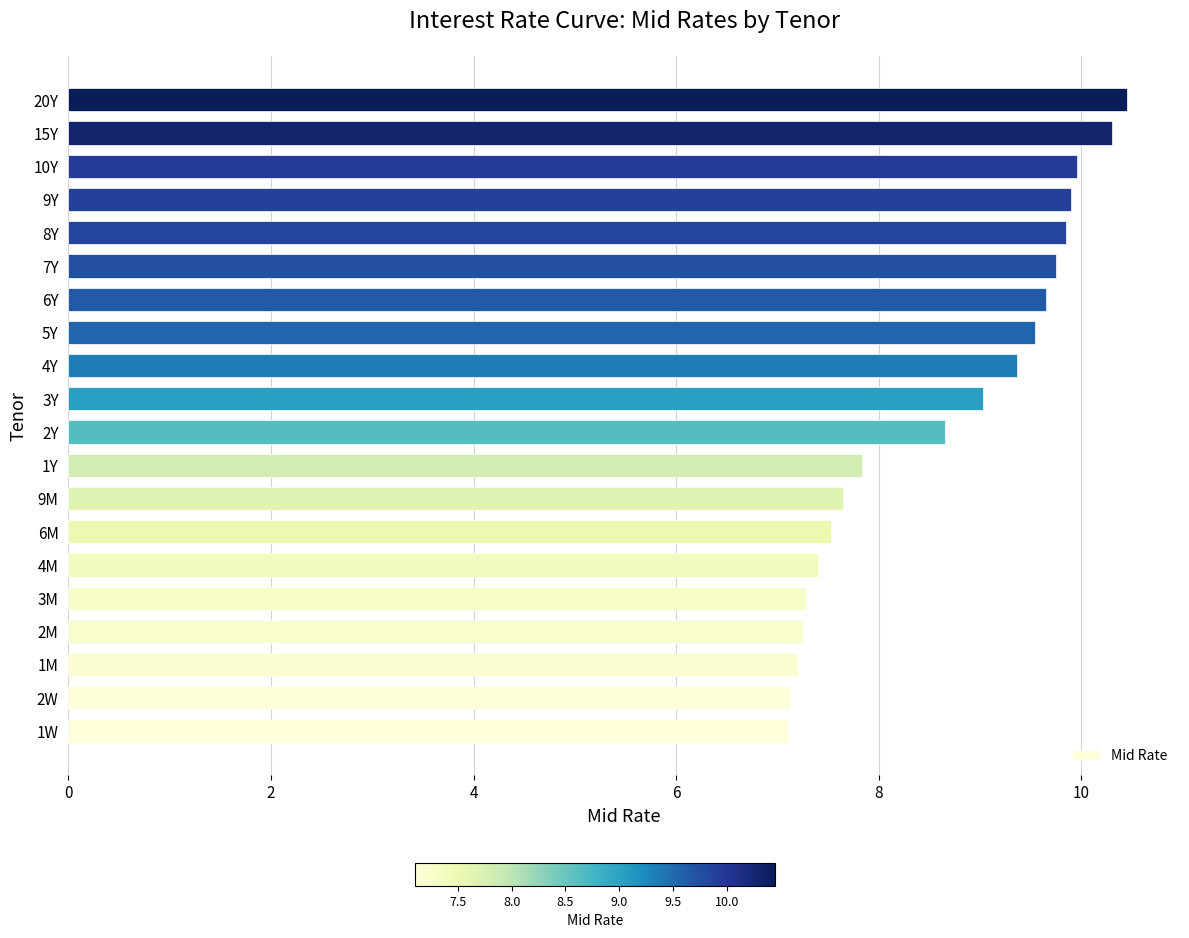

Which has a higher value, 10Y or 2M?

10Y